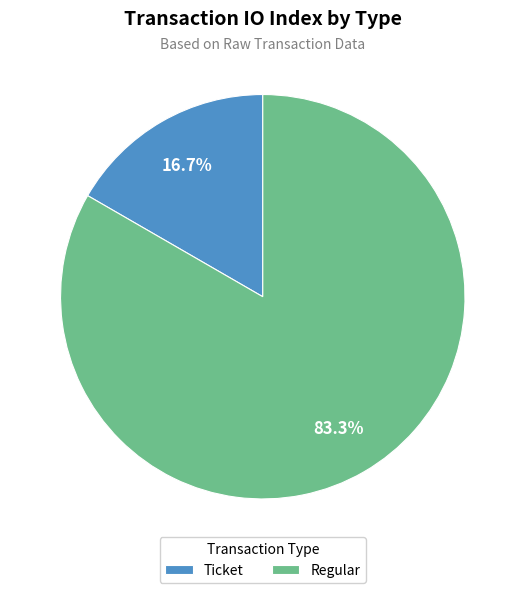

Does any single category account for the majority?

Yes